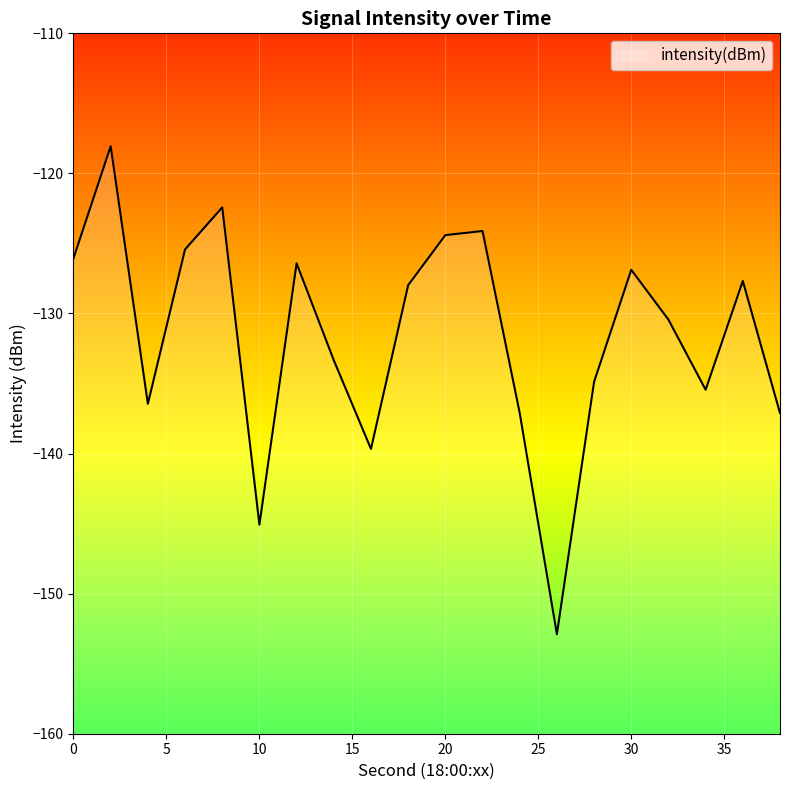

List the labels in order of value, largest first.

2, 8, 22, 20, 6, 0, 12, 30, 36, 18, 32, 14, 28, 34, 4, 24, 38, 16, 10, 26